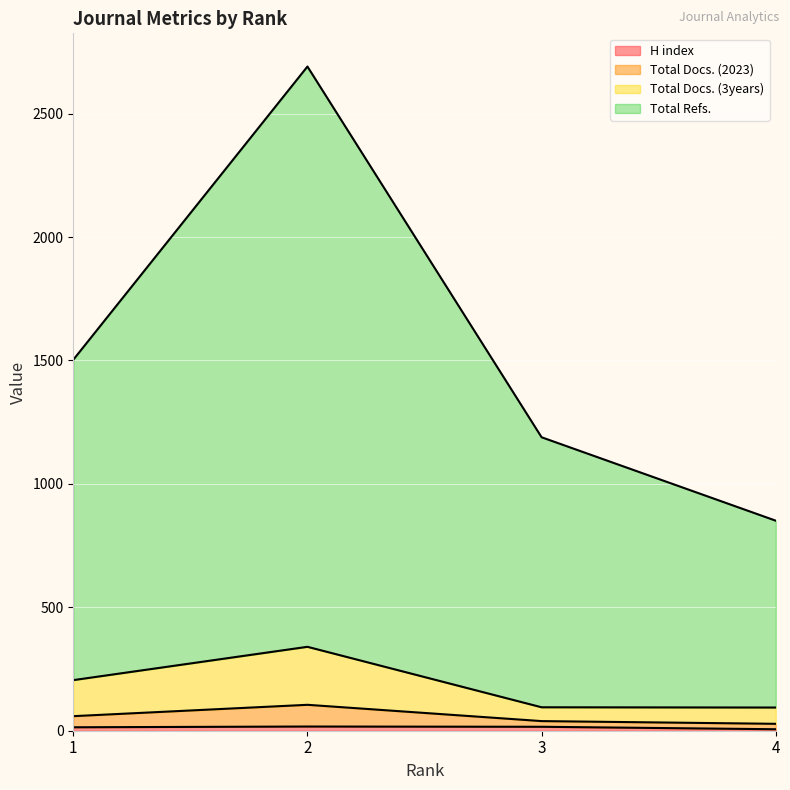

Between 3 and 4, which series saw the biggest shift?

Total Refs.